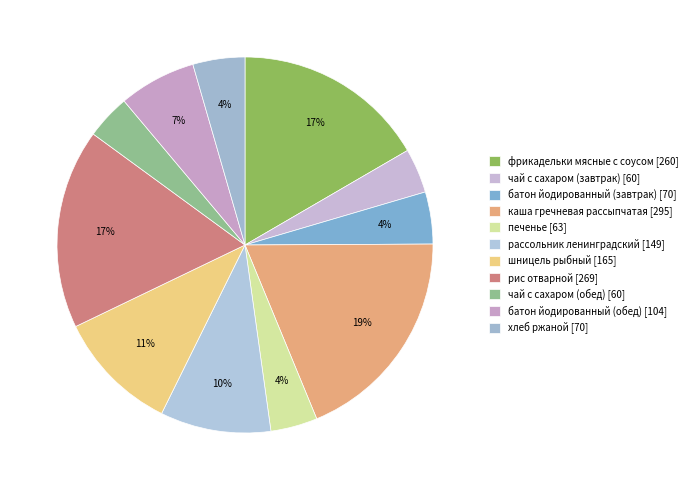

Do шницель рыбный and хлеб ржаной together represent more than half of the pie?

No